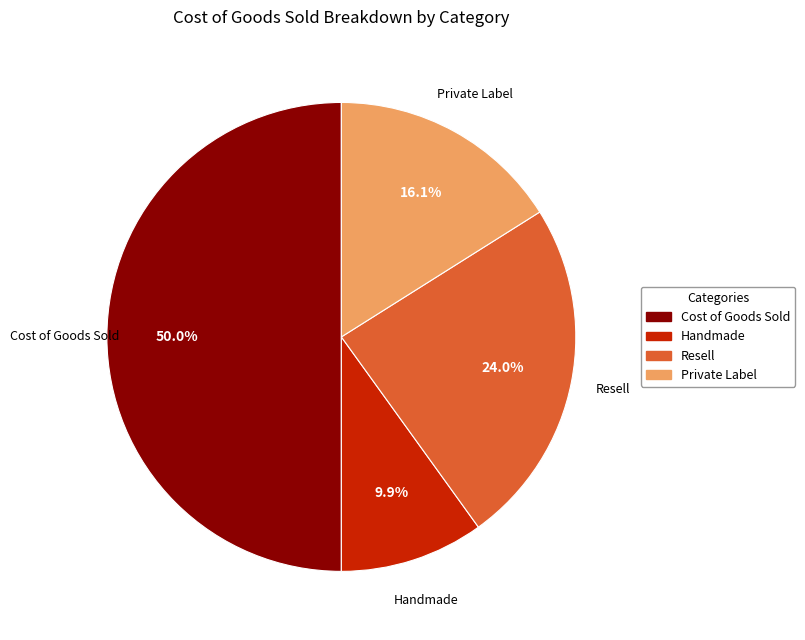

To the nearest percent, what percentage of the pie is Cost of Goods Sold?

50%